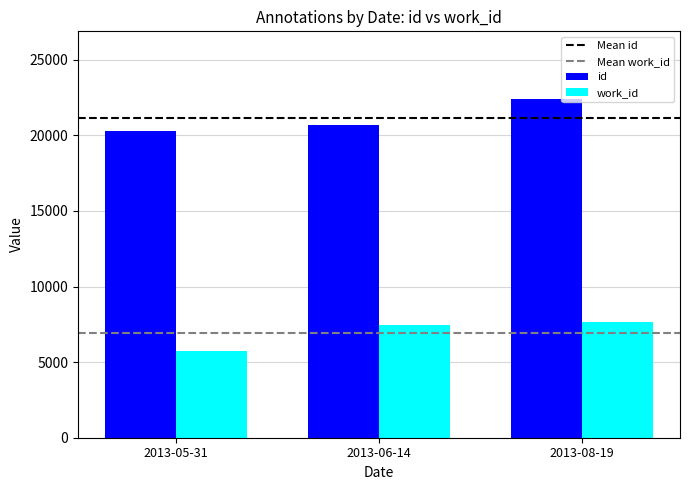

What value does the id series have at 2013-06-14, to the nearest 50?

20700